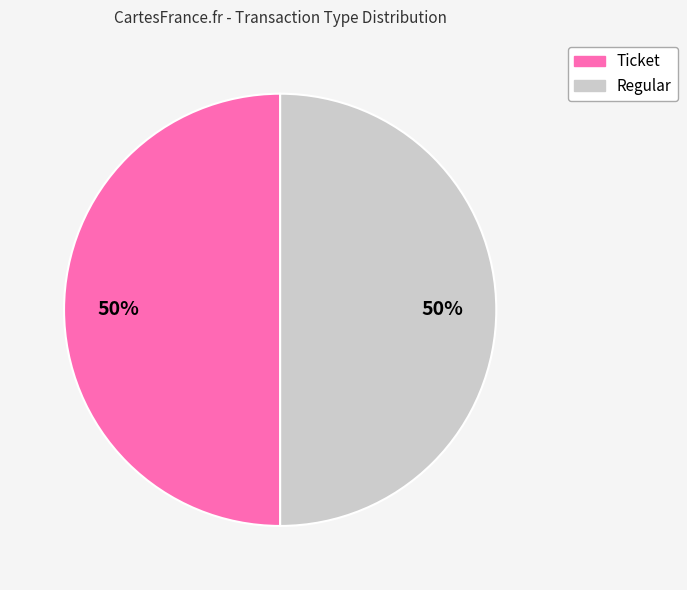

How many slices are in this pie chart?

2